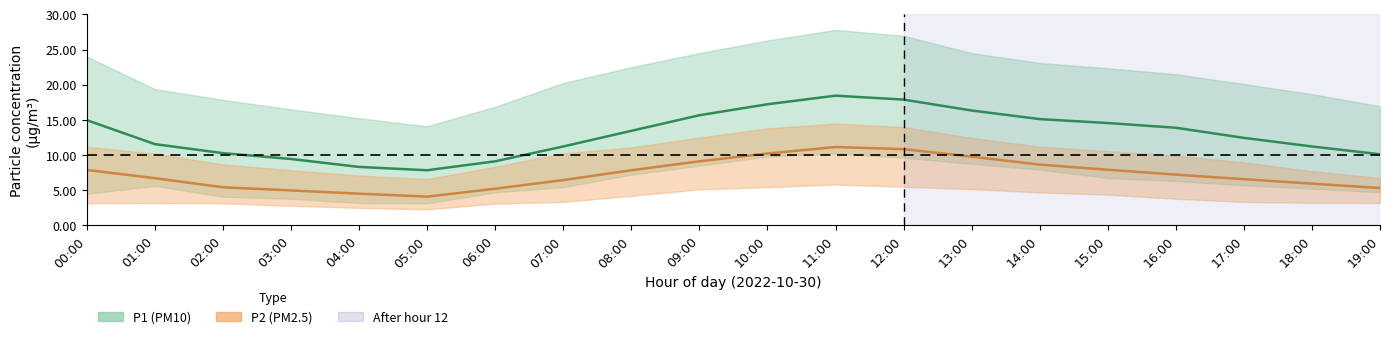

What position from the right is 19:00?

1